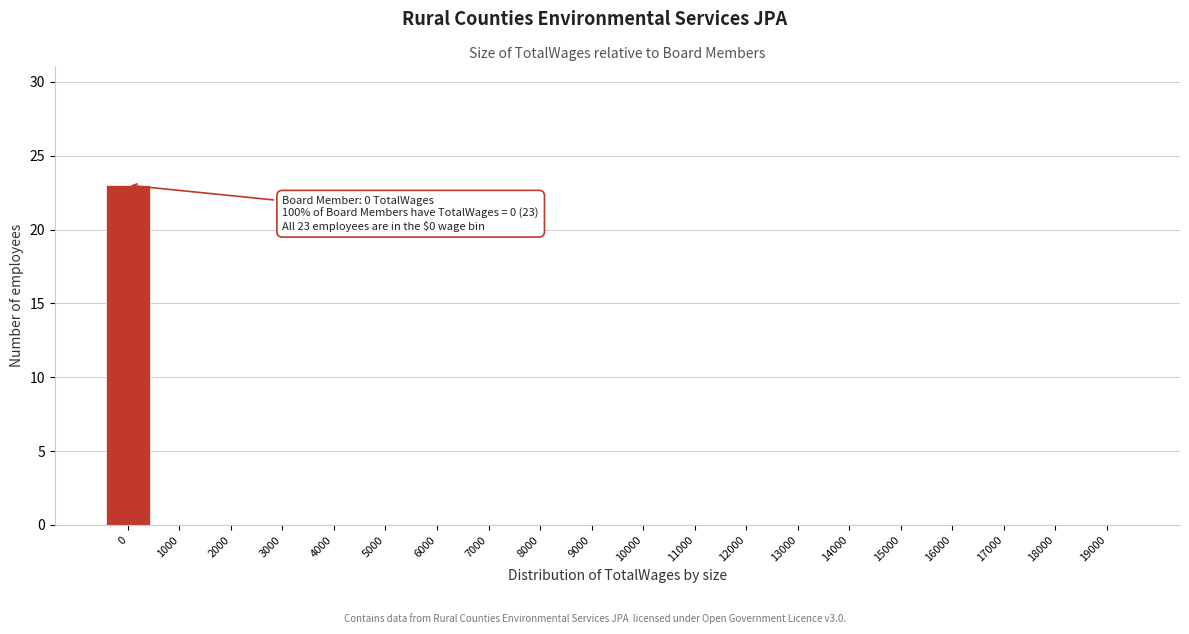

Reading left to right, what are all the values shown in this chart?

0=23	1000=0	2000=0	3000=0	4000=0	5000=0	6000=0	7000=0	8000=0	9000=0	10000=0	11000=0	12000=0	13000=0	14000=0	15000=0	16000=0	17000=0	18000=0	19000=0